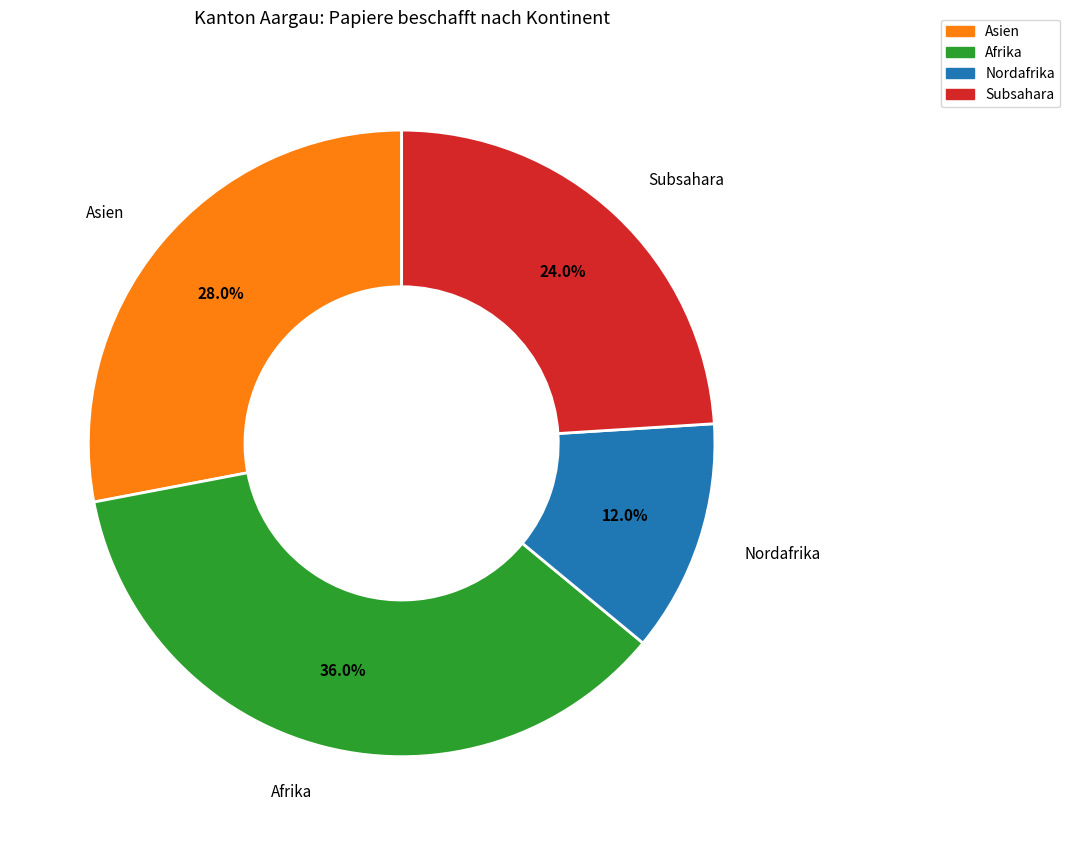

Is there any slice that represents more than half of the pie?

No